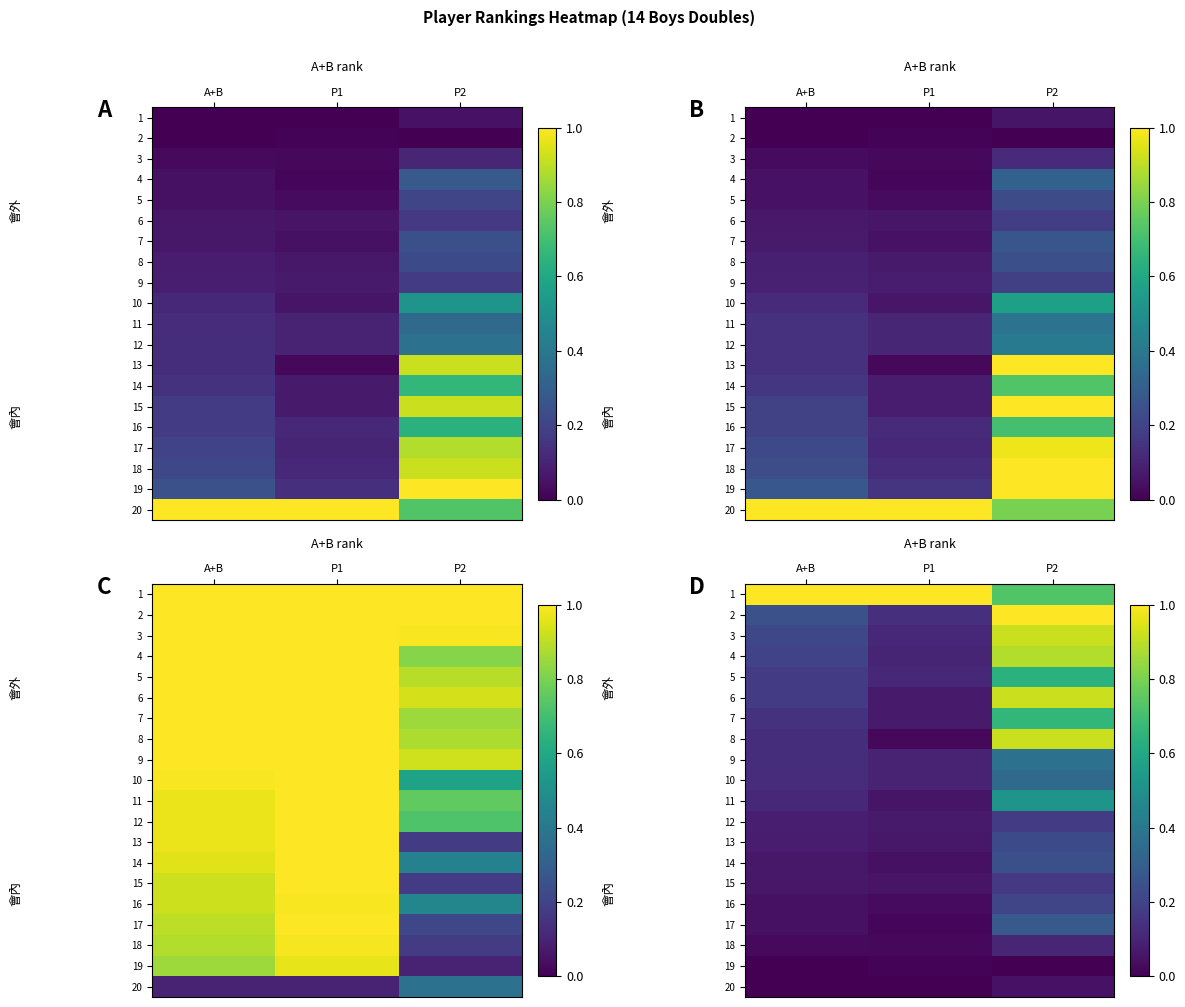

What is the greatest value displayed?

1.0